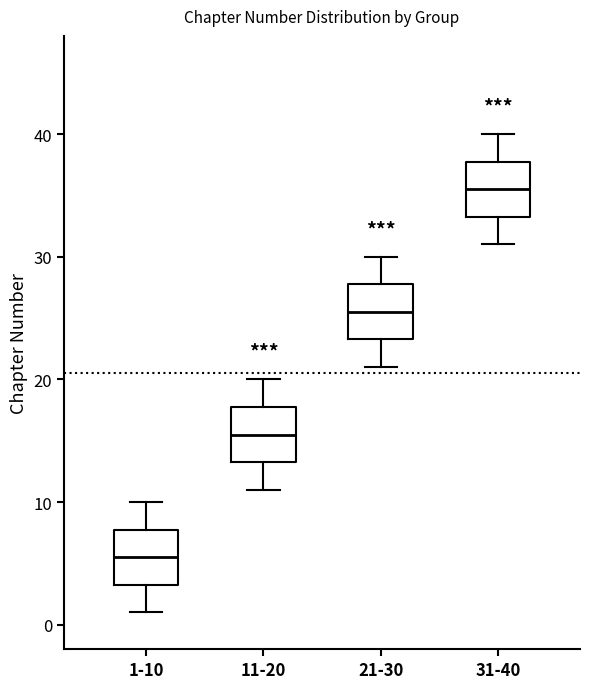

Which box has the lowest median line?

1-10